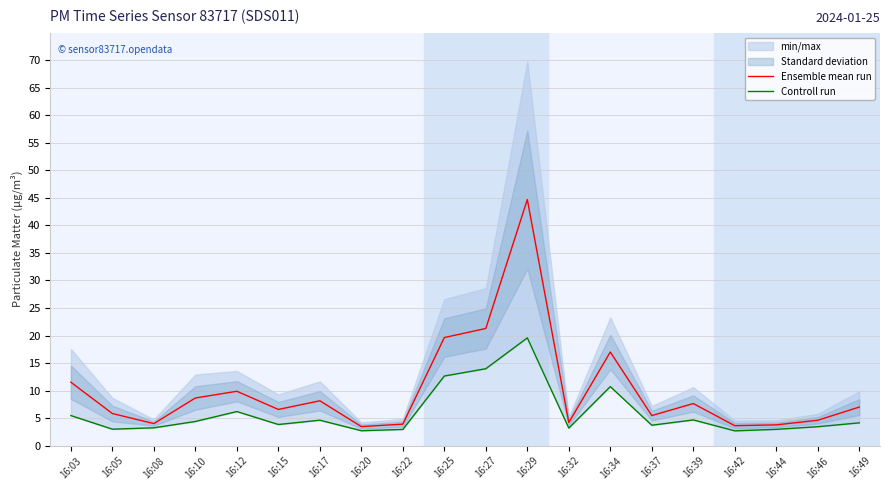

Between 16:15 and 16:44, which series saw the biggest shift?

Ensemble mean run